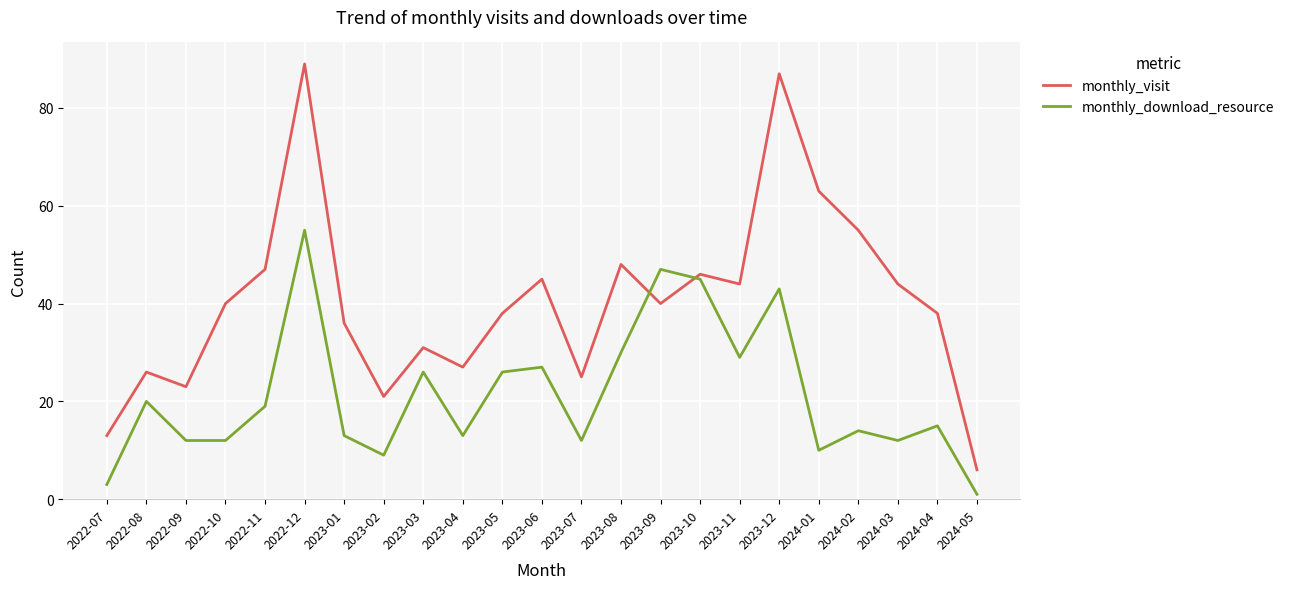

What is the sum of all monthly_visit values?

932